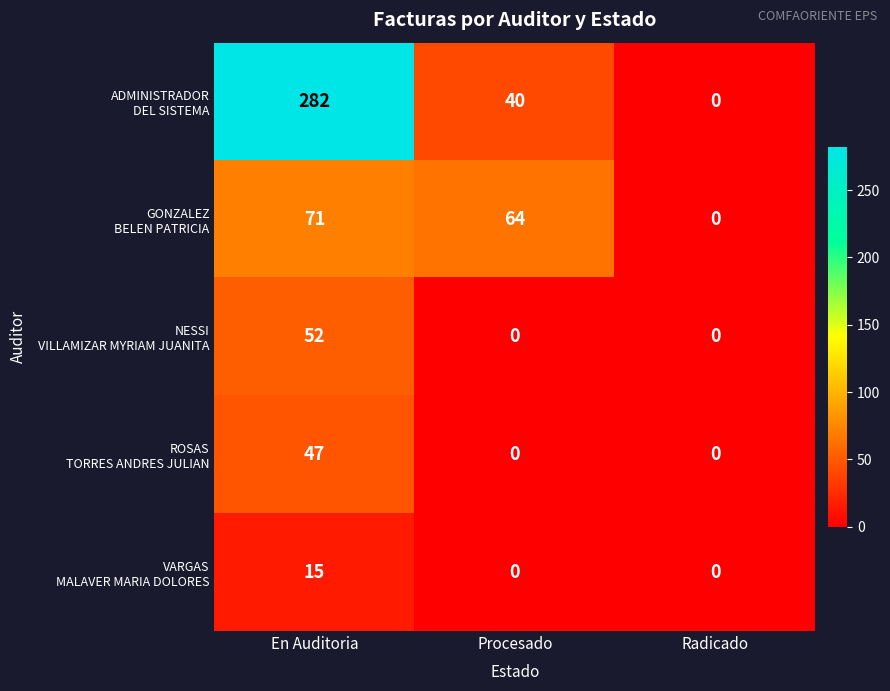

At which category is the sum across all series the highest?

En Auditoria